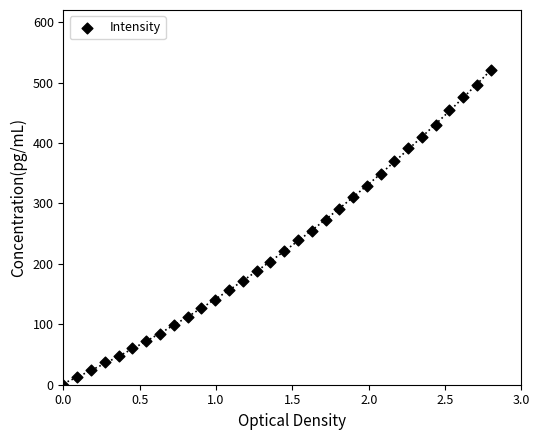

What is the range of X values (max minus min)?

2.8